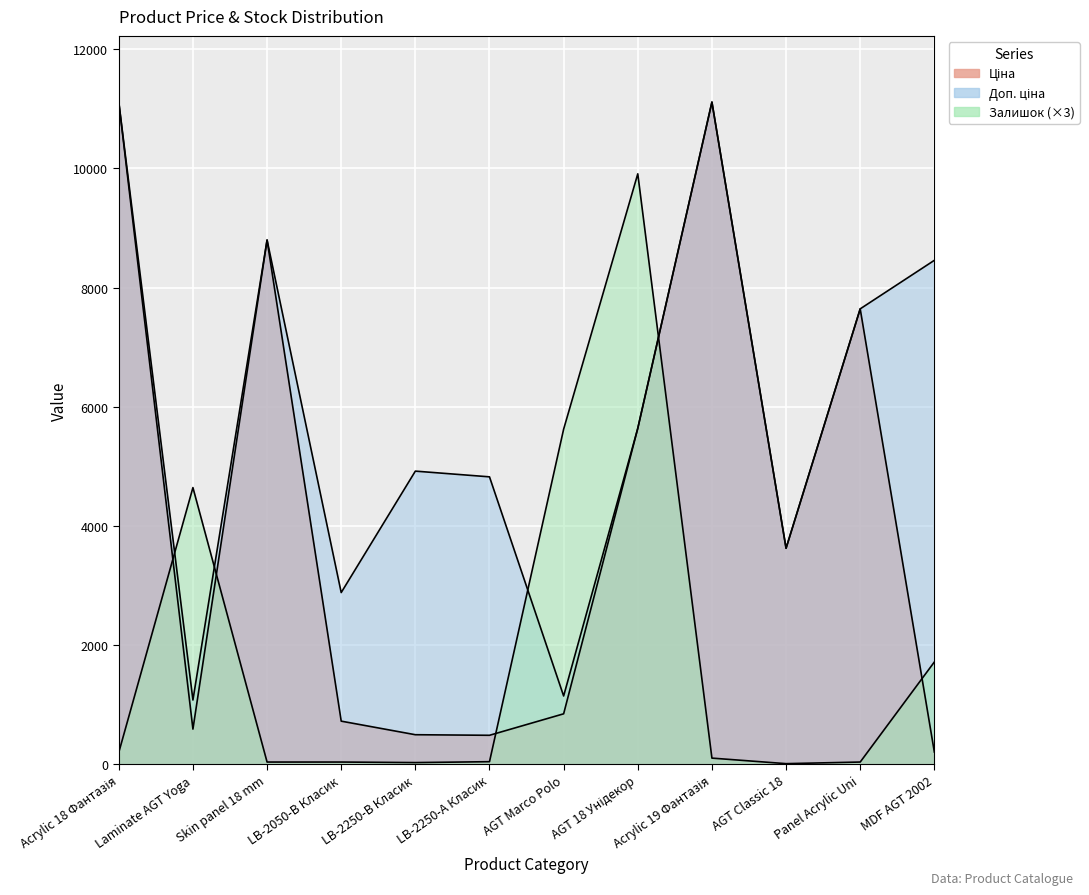

How many interior local peaks does the Ціна series have?

3